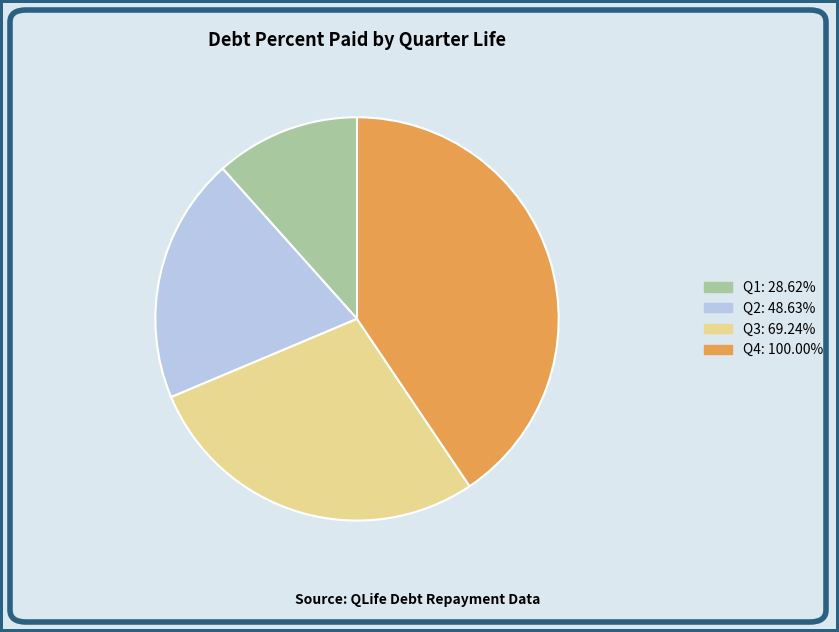

Which category has the biggest portion of the pie?

Q4